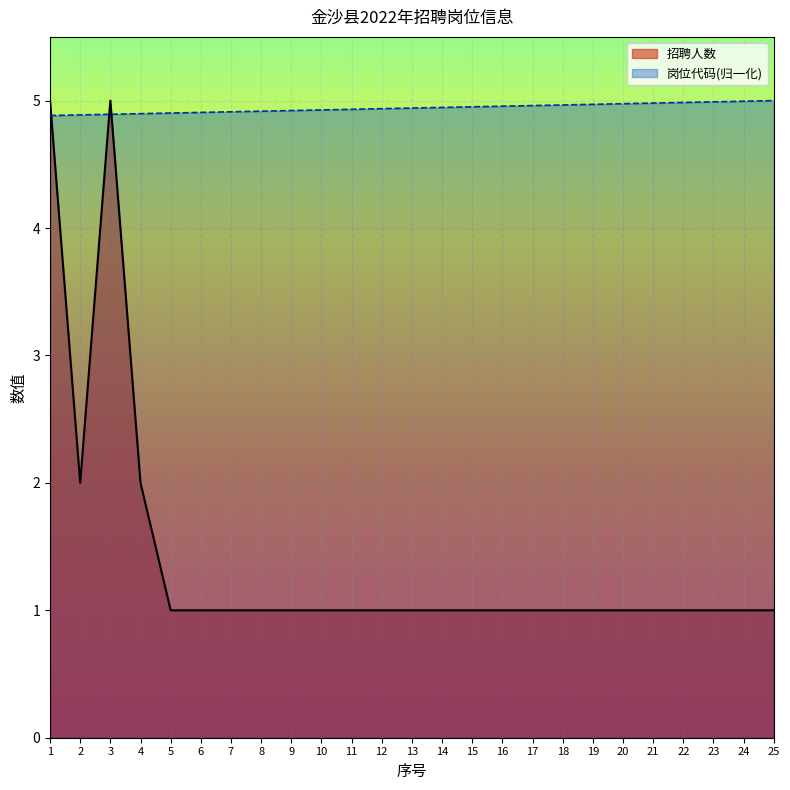

What is the maximum value for 招聘人数?

5.0